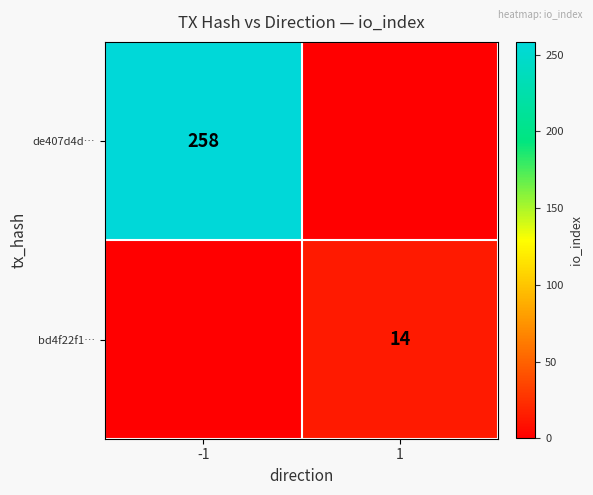

Count the number of data series in this chart.

2